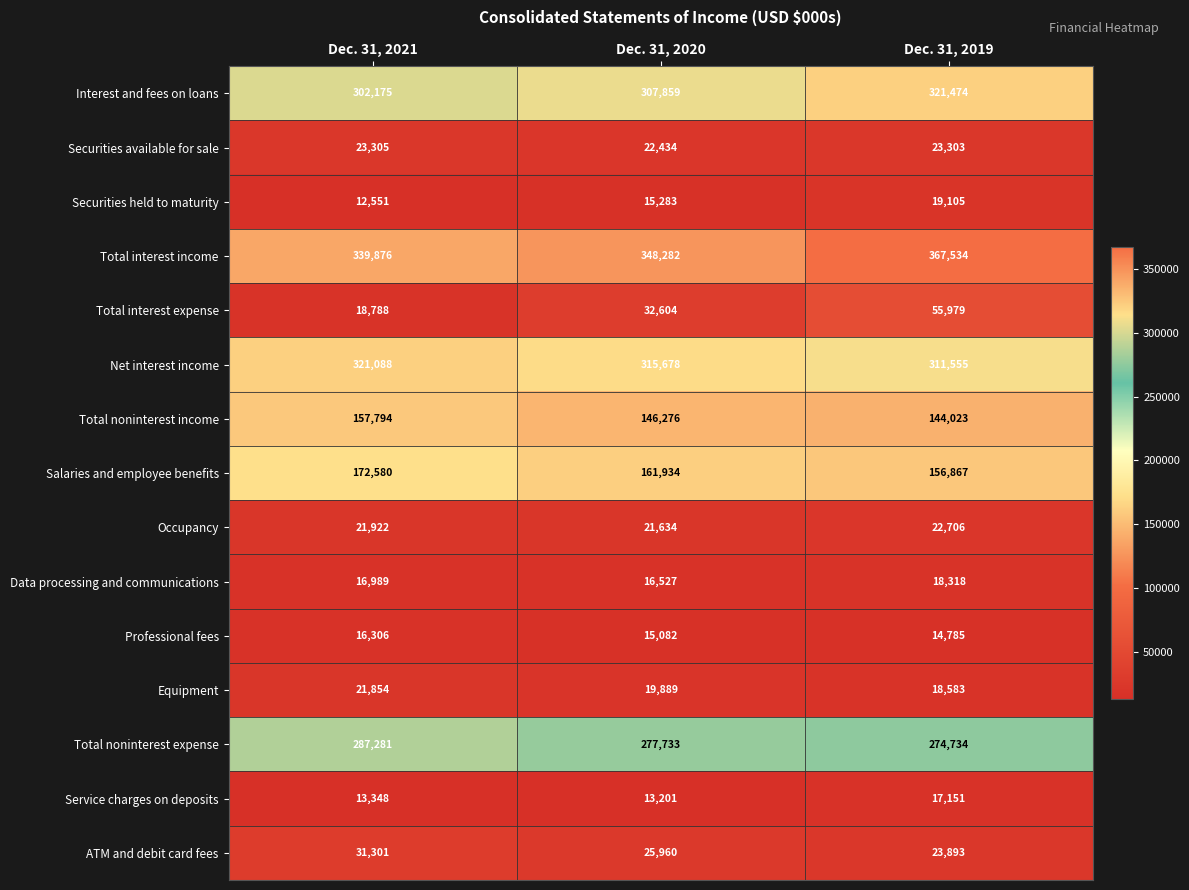

At how many categories does at least one series exceed 57197?

3